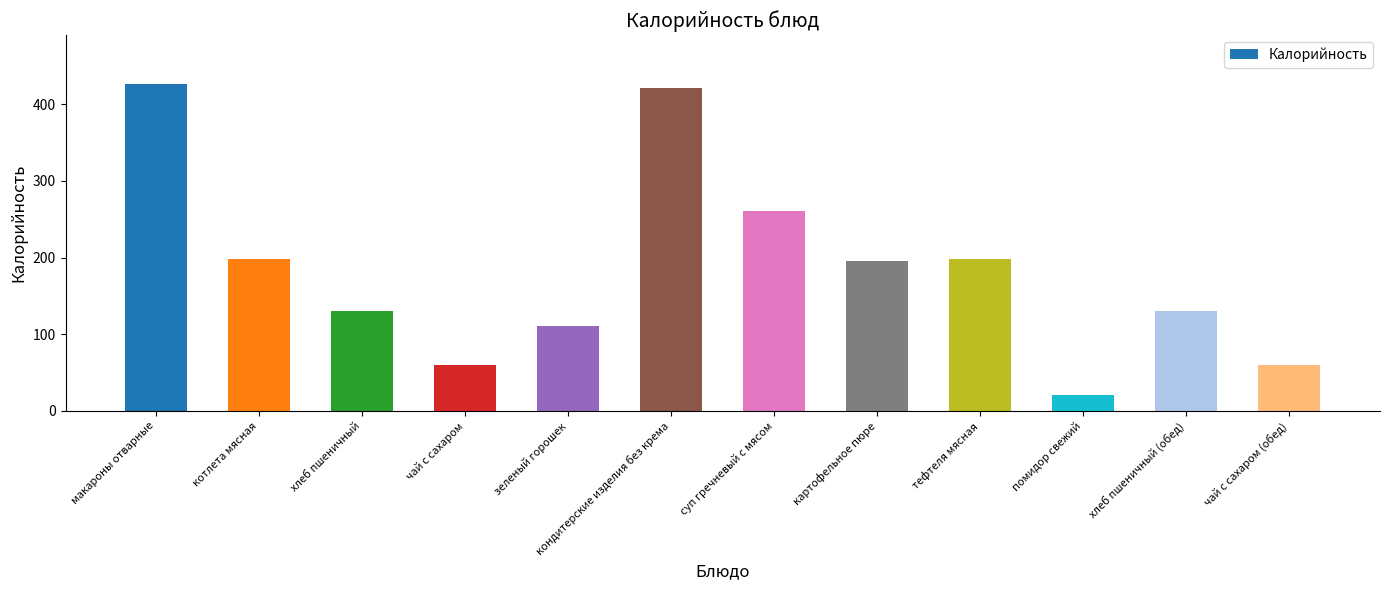

Which label corresponds to the smallest value in the chart?

помидор свежий